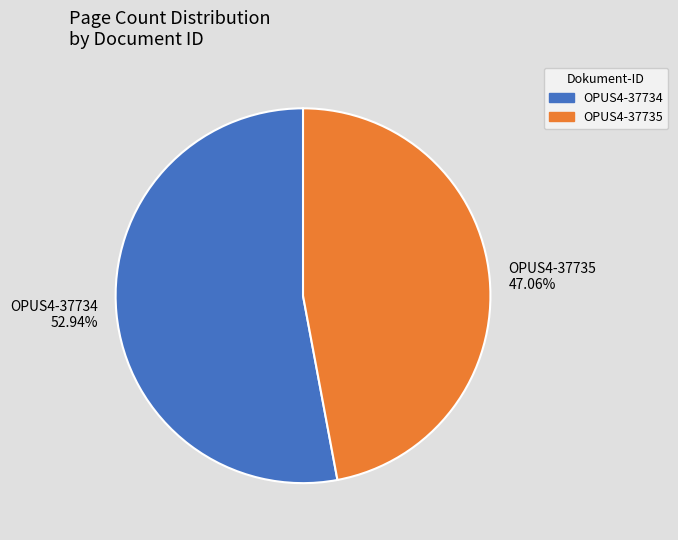

To the nearest percent, what portion does OPUS4-37734 represent?

53%